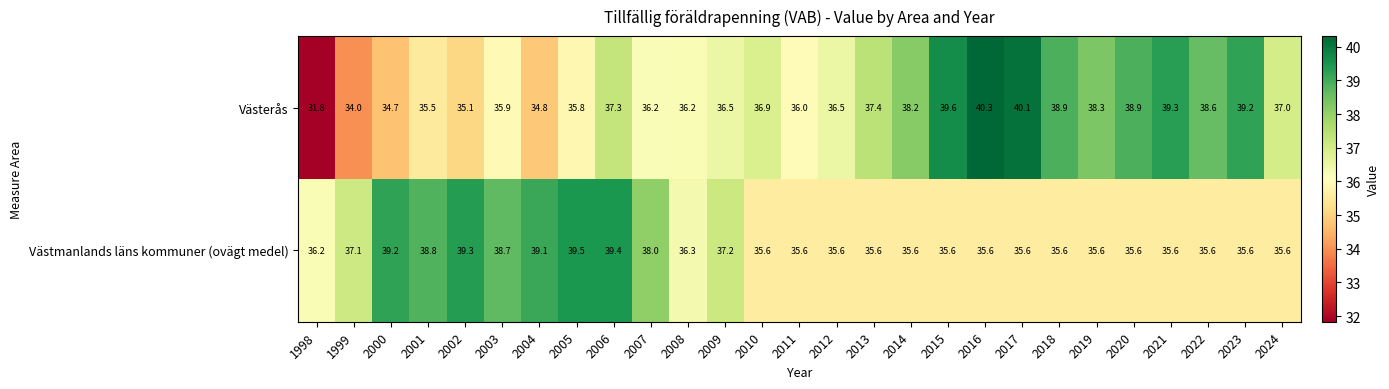

List the series in order of their peak value, lowest first.

Västmanlands läns kommuner (ovägt medel), Västerås